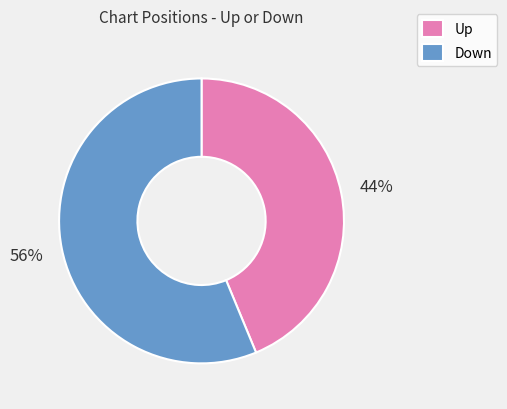

Which slice is the largest?

Down